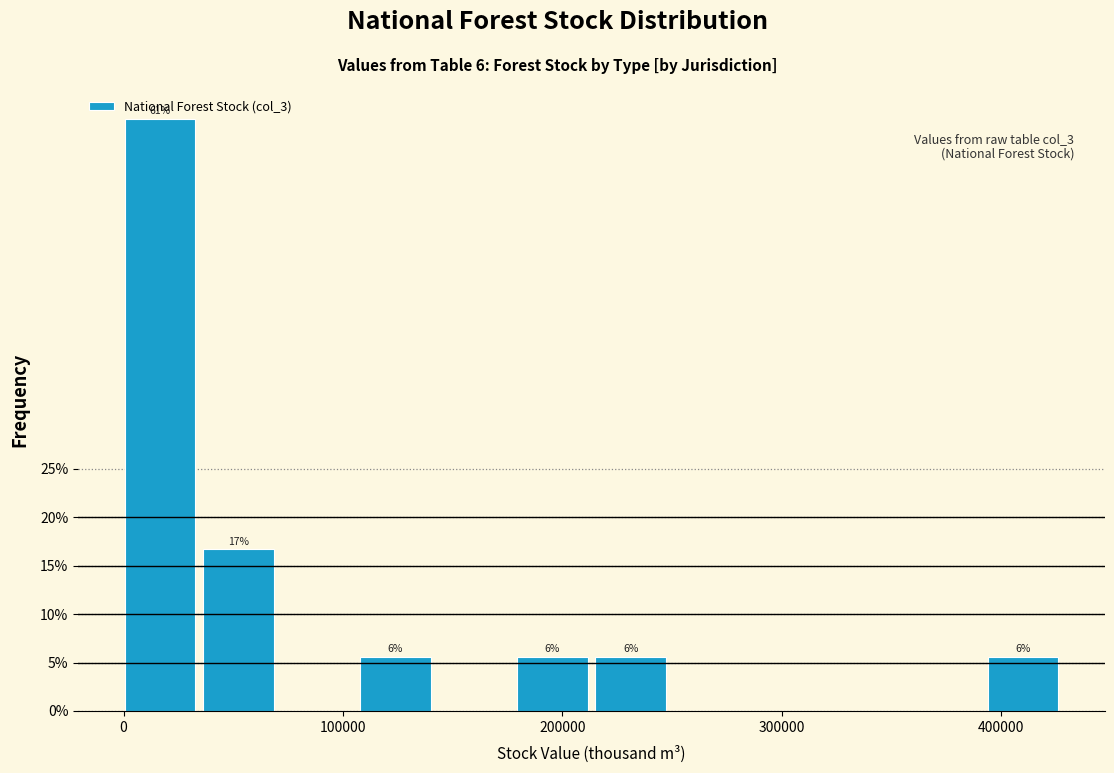

Read against the x-axis, roughly where is the centre of the tallest bar?

20000